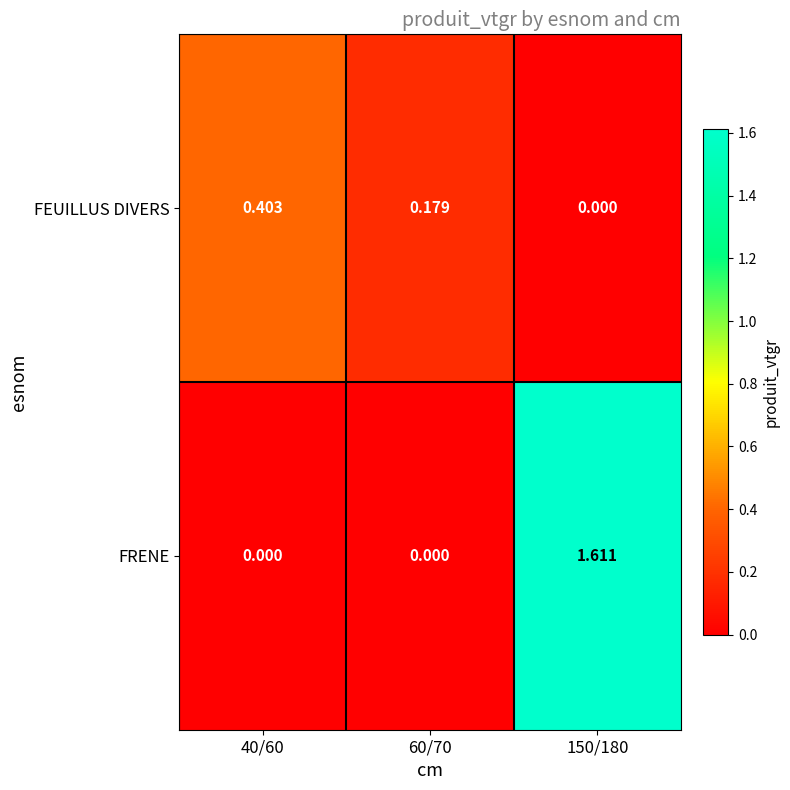

Which series changed the most between 40/60 and 150/180?

FRENE